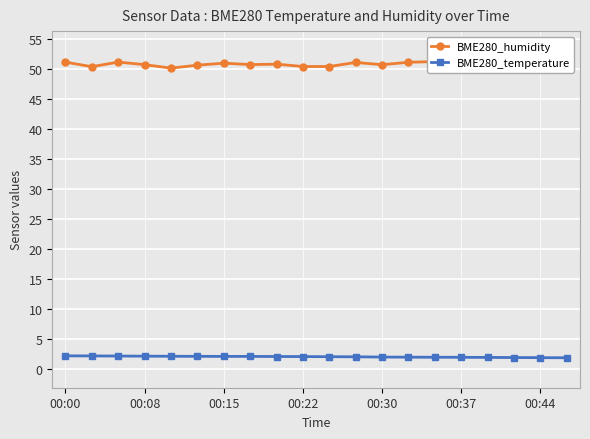

What is the minimum value shown in the chart?

1.8